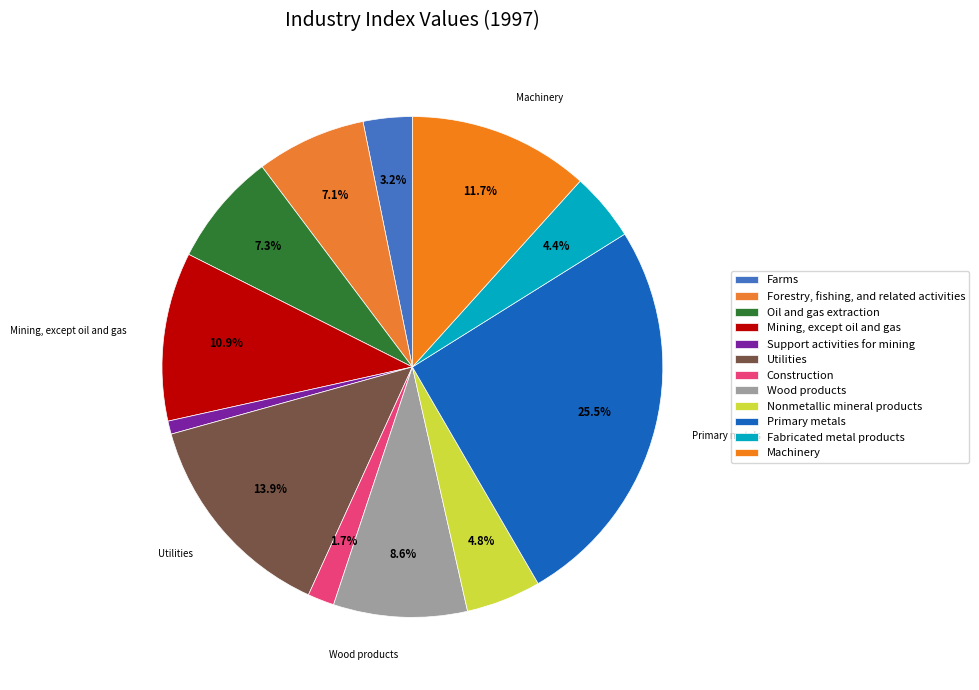

Count the number of slices in the pie.

12